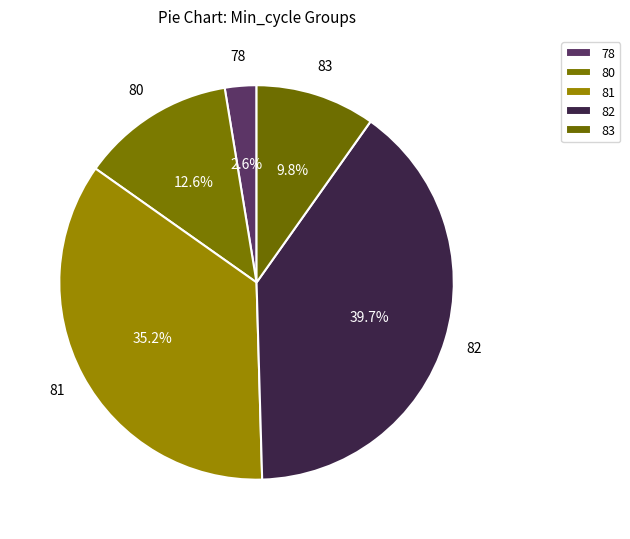

Is it true that 81 is 1% of the pie?

False